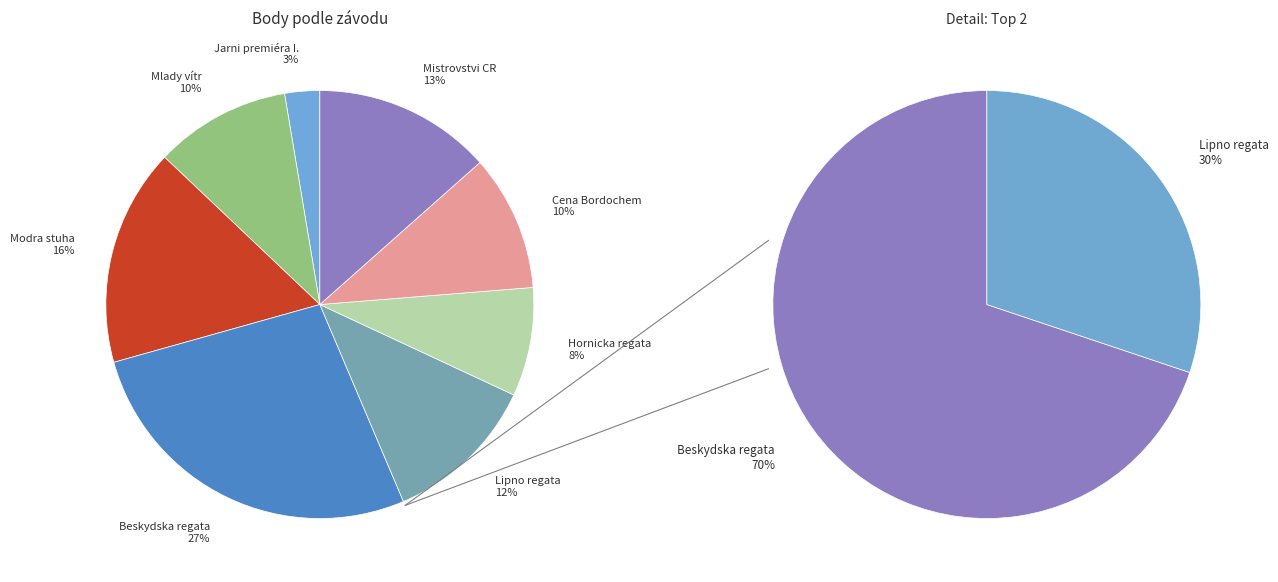

To the nearest percent, what percentage of the pie is 112152?

13%